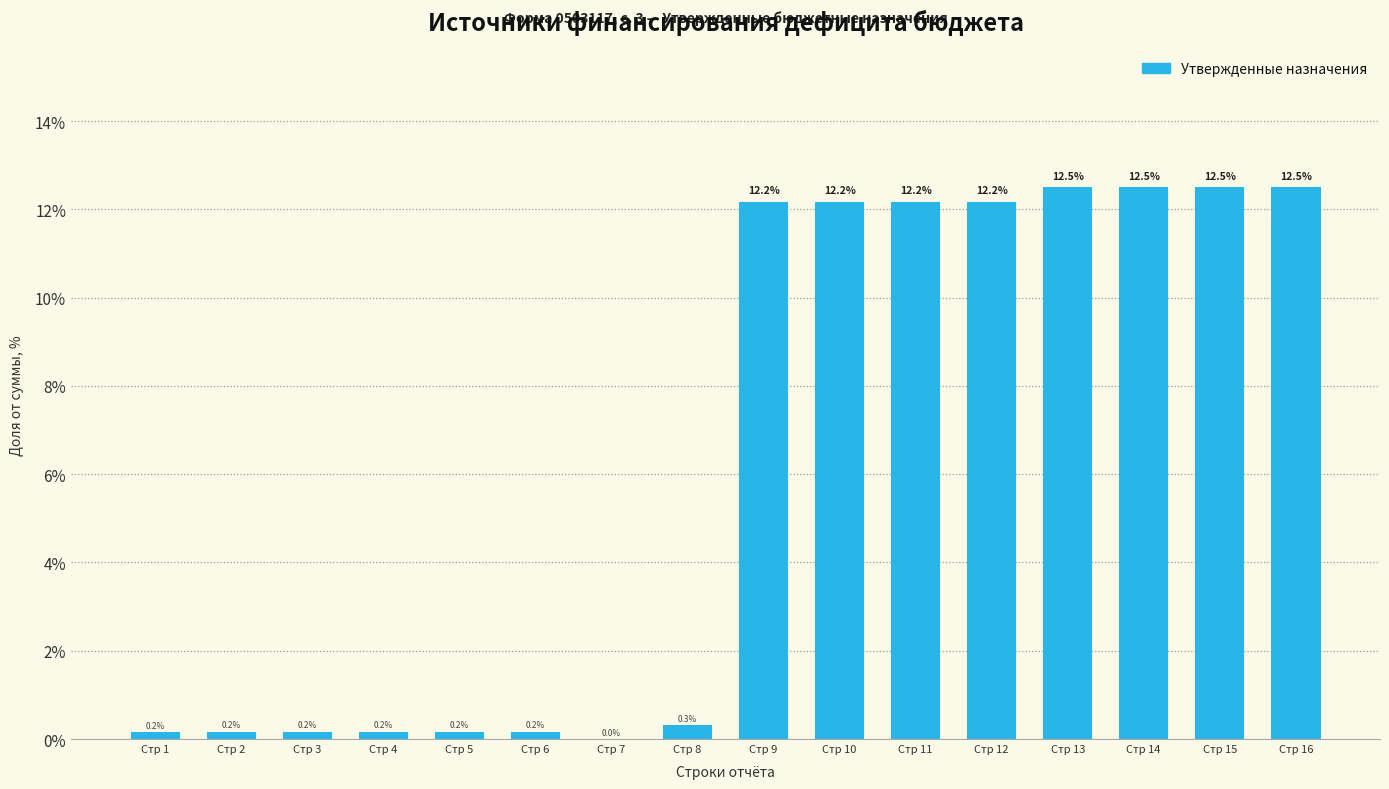

Reading left to right, what are all the values shown in this chart?

Стр 1=0.2	Стр 2=0.2	Стр 3=0.2	Стр 4=0.2	Стр 5=0.2	Стр 6=0.2	Стр 7=0.0	Стр 8=0.3	Стр 9=12.2	Стр 10=12.2	Стр 11=12.2	Стр 12=12.2	Стр 13=12.5	Стр 14=12.5	Стр 15=12.5	Стр 16=12.5